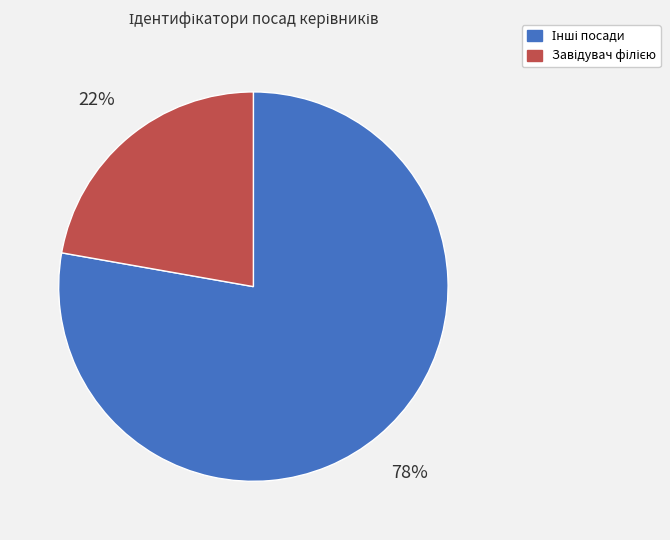

To the nearest percent, what is the average slice percentage?

50%